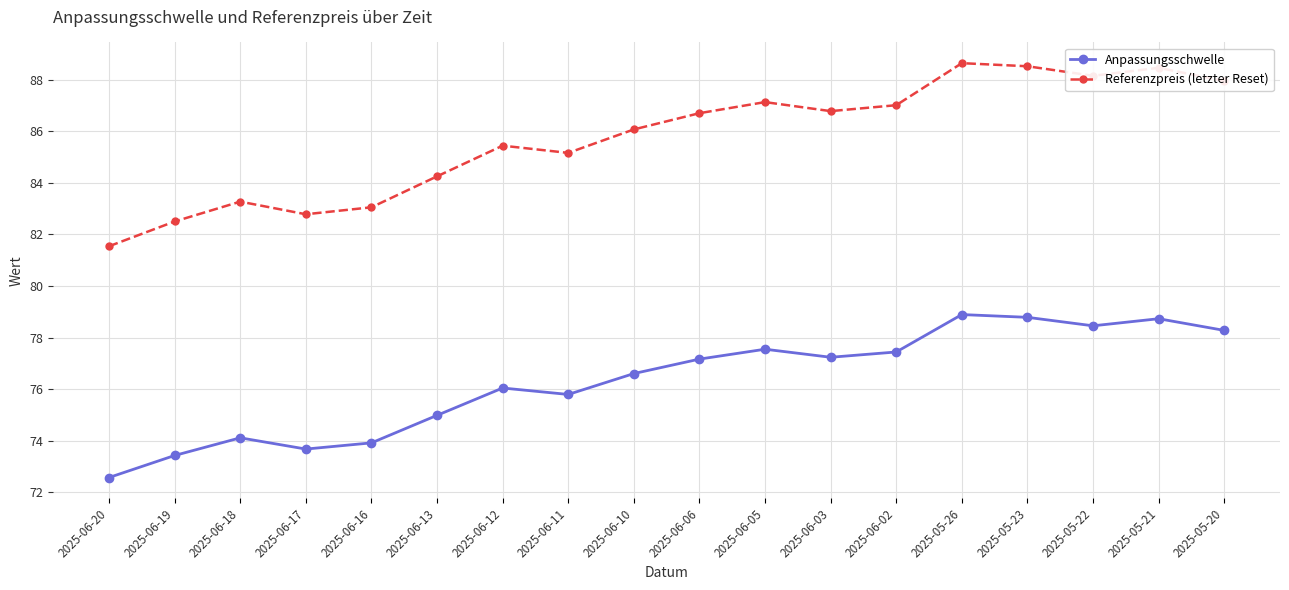

What are all the series names shown in the legend?

Anpassungsschwelle, Referenzpreis (letzter Reset)